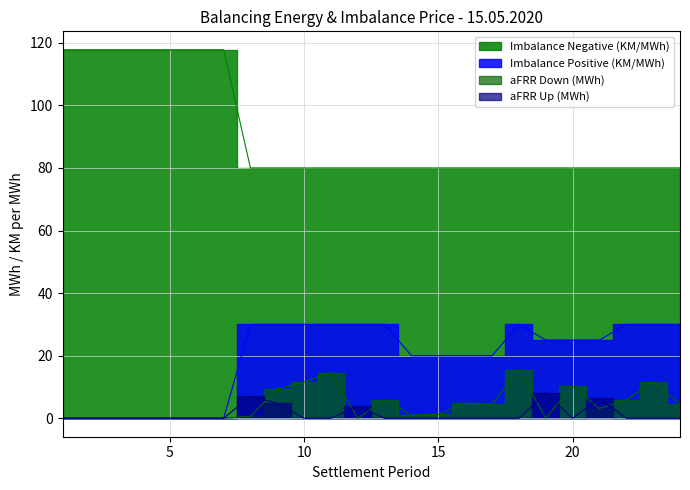

The aFRR Up (MWh) series shows 3.9 at 12. True or false?

True